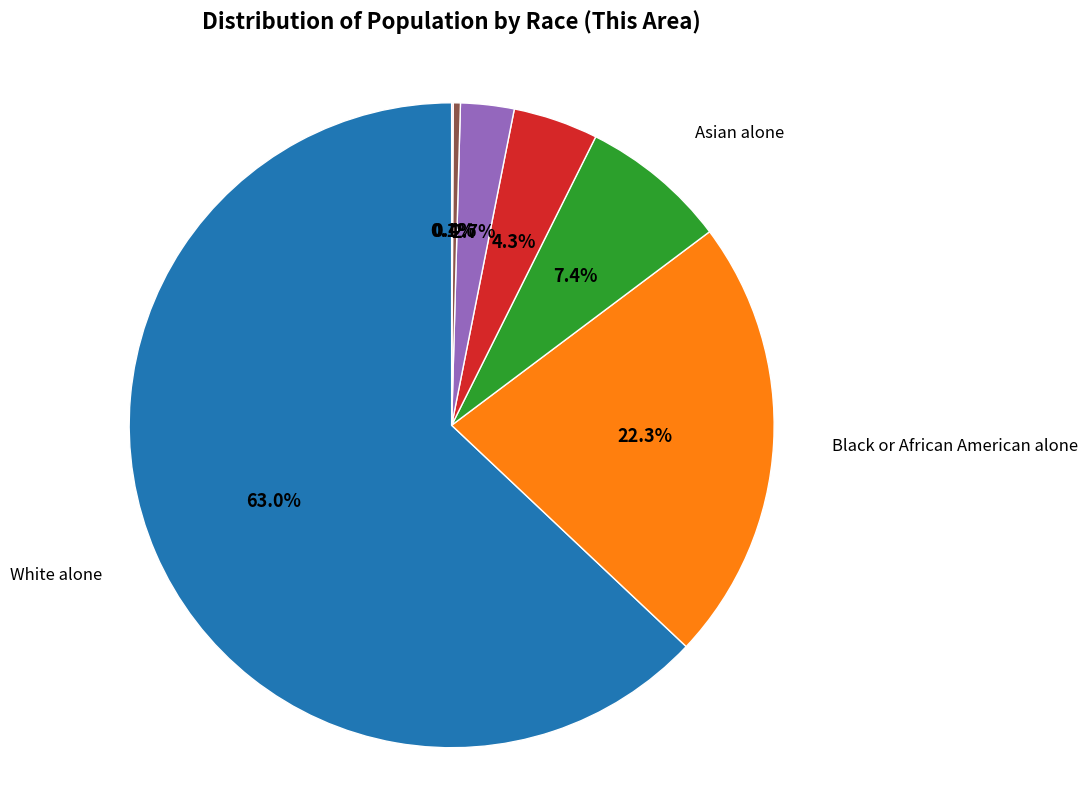

Is there a majority slice in this chart?

Yes